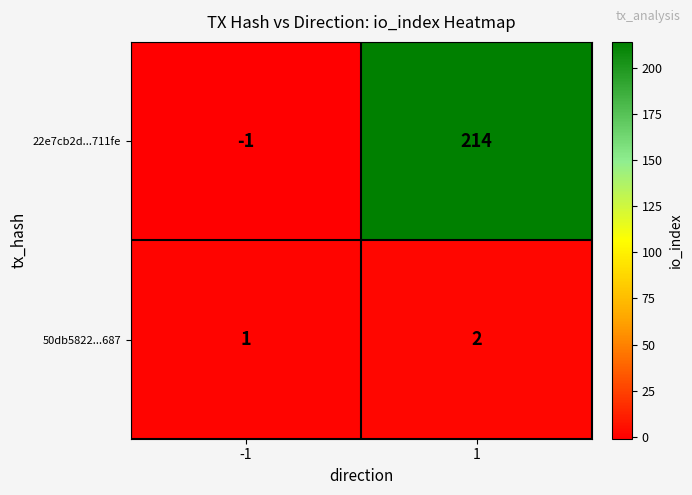

What is the difference between the 22e7cb2d...711fe values at -1 and 1?

215